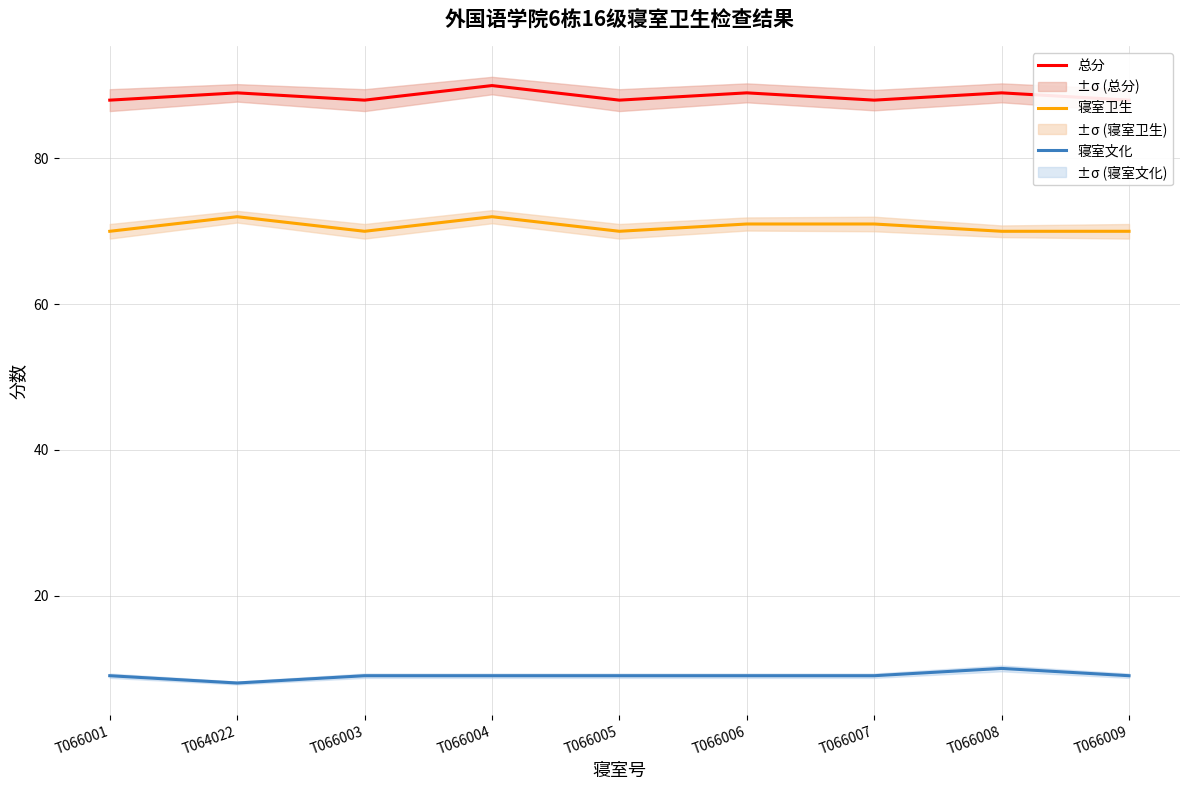

True or false: 寝室文化 and 总分 intersect in this chart.

False